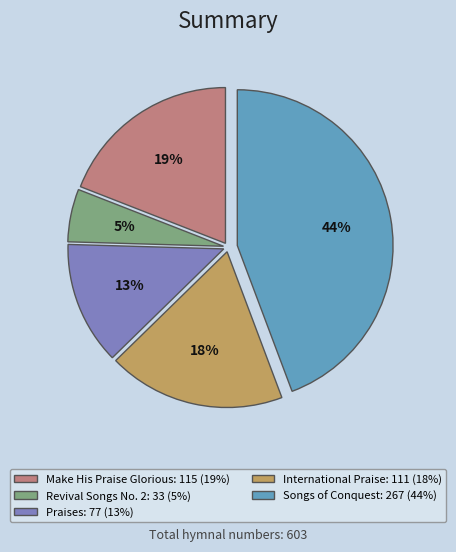

Is the sum of Revival Songs No. 2 and Make His Praise Glorious greater than half?

No